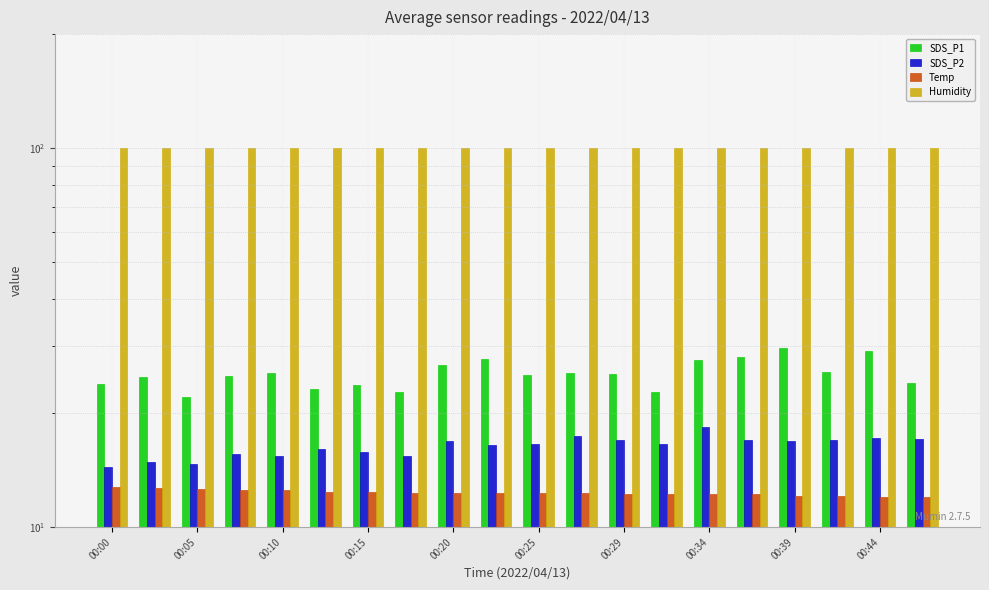

What is the minimum value shown in the chart?

12.0